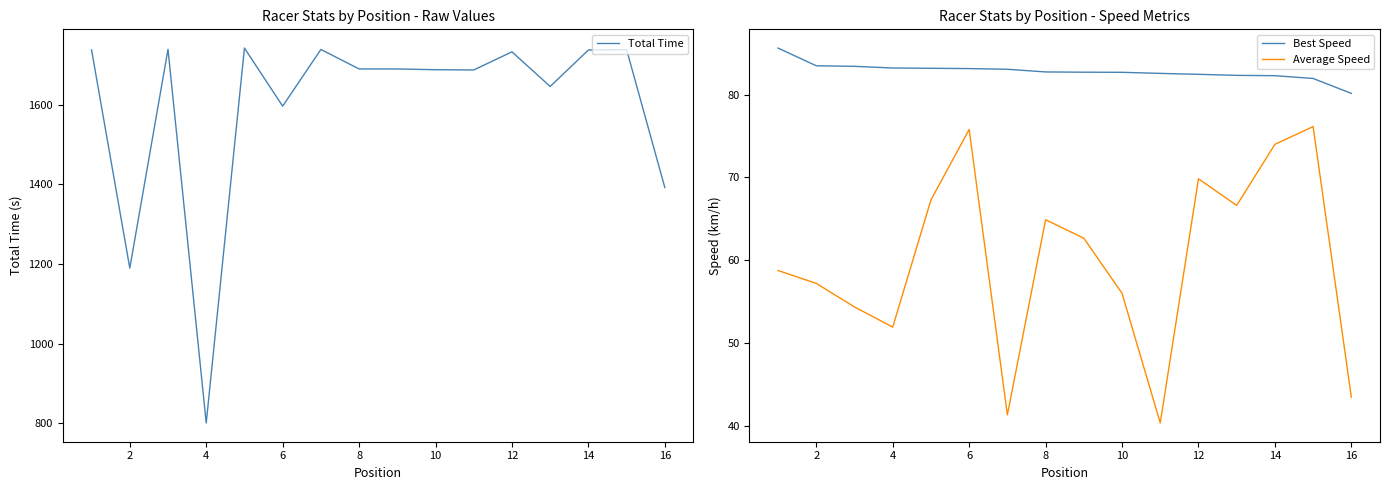

Is it true that Average Speed equals 124.4 at 12?

False